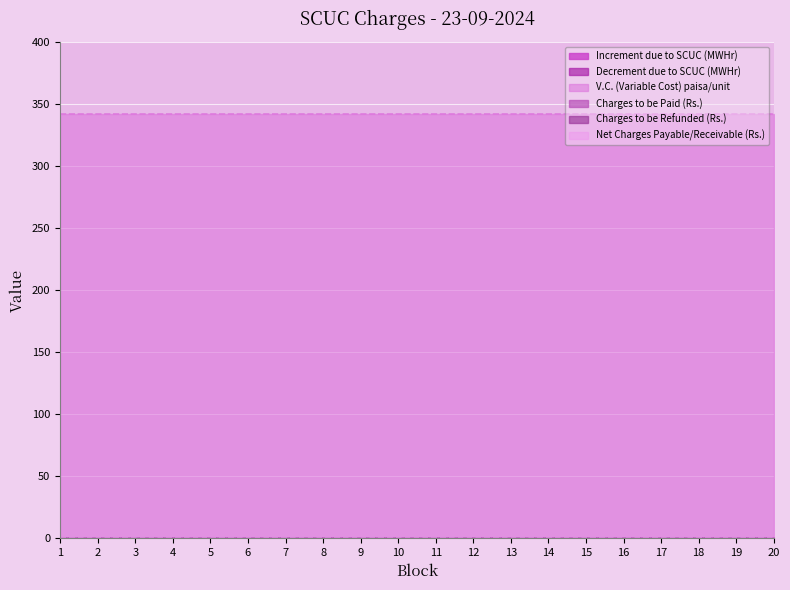

Reading left to right, list all the values displayed in this chart.

Increment due to SCUC (MWHr): 1=0	2=0	3=0	4=0	5=0	6=0	7=0	8=0	9=0	10=0	11=0	12=0	13=0	14=0	15=0	16=0	17=0	18=0	19=0	20=0
Decrement due to SCUC (MWHr): 1=0	2=0	3=0	4=0	5=0	6=0	7=0	8=0	9=0	10=0	11=0	12=0	13=0	14=0	15=0	16=0	17=0	18=0	19=0	20=0
V.C. (Variable Cost) paisa/unit: 1=342	2=342	3=342	4=342	5=342	6=342	7=342	8=342	9=342	10=342	11=342	12=342	13=342	14=342	15=342	16=342	17=342	18=342	19=342	20=342
Charges to be Paid (Rs.): 1=0	2=0	3=0	4=0	5=0	6=0	7=0	8=0	9=0	10=0	11=0	12=0	13=0	14=0	15=0	16=0	17=0	18=0	19=0	20=0
Charges to be Refunded (Rs.): 1=0	2=0	3=0	4=0	5=0	6=0	7=0	8=0	9=0	10=0	11=0	12=0	13=0	14=0	15=0	16=0	17=0	18=0	19=0	20=0
Net Charges Payable/Receivable (Rs.): 1=0	2=0	3=0	4=0	5=0	6=0	7=0	8=0	9=0	10=0	11=0	12=0	13=0	14=0	15=0	16=0	17=0	18=0	19=0	20=0